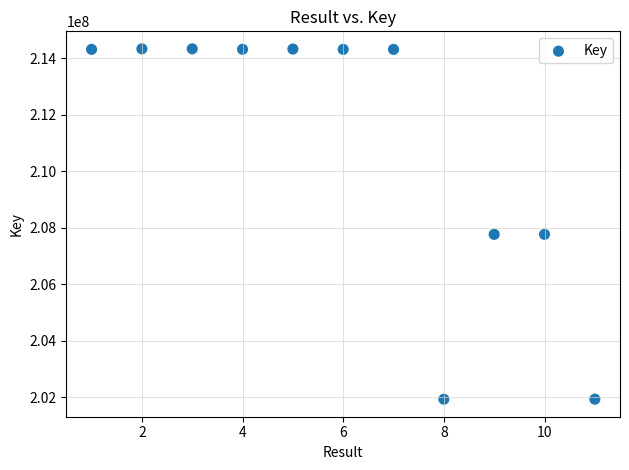

What is the range of Y values (max minus min)?

12400871